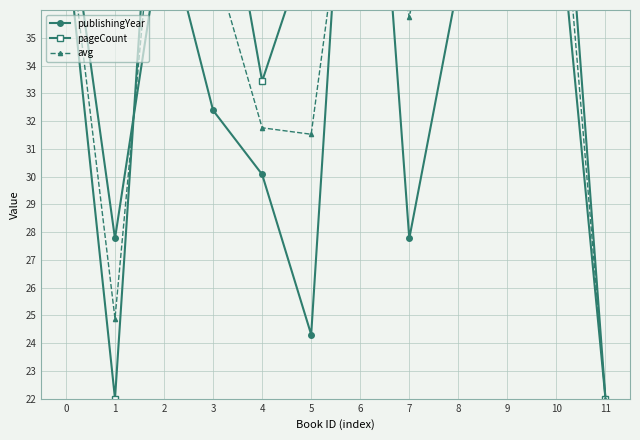

At which category does the chart reach its peak across all series?

6